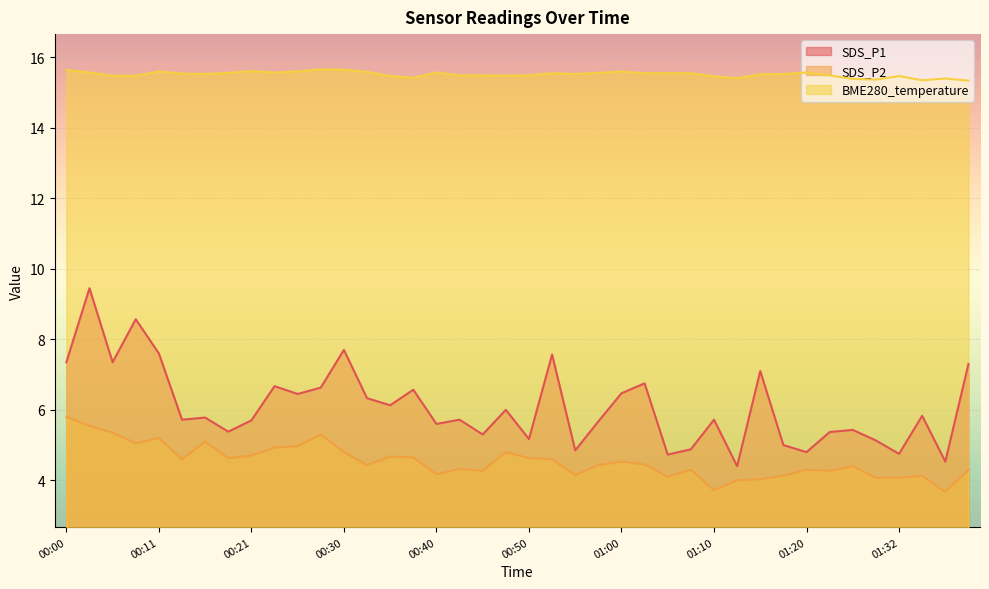

What is the difference between the SDS_P2 values at 01:20 and 00:38?

0.4